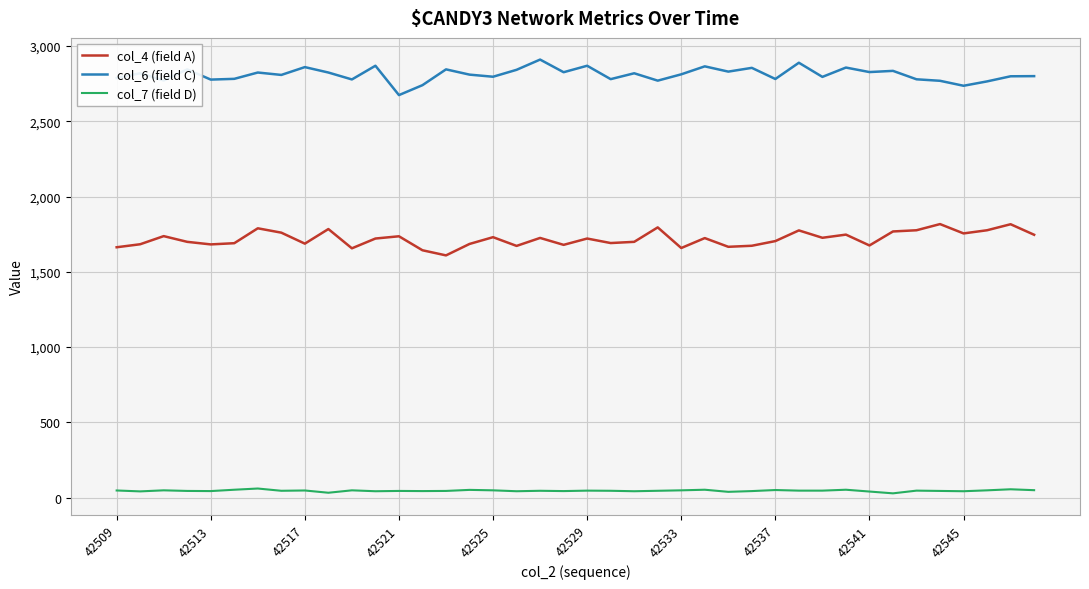

Rank the series by their maximum value, from lowest to highest.

col_7 (field D), col_4 (field A), col_6 (field C)